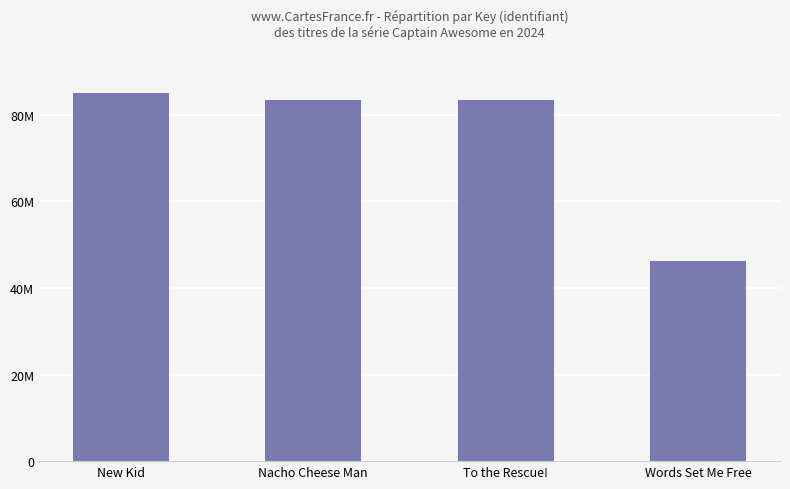

What is the label of the 2nd bar from the right?

To the Rescue!